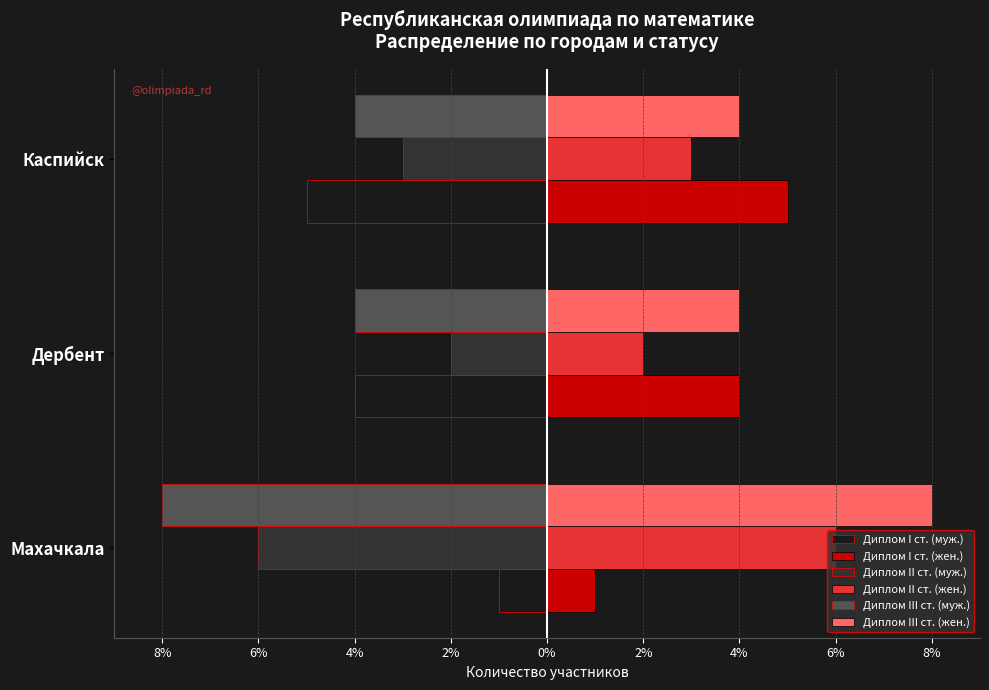

Where is Диплом III ст. (муж.) nearest to the value -6?

Махачкала